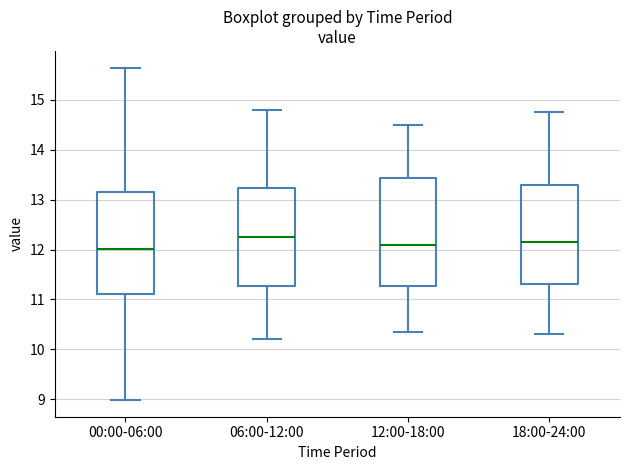

Where does the median line of the box for 06:00-12:00 sit on the y-axis? The values are not printed on the chart, so give them approximately, as read against the axis.

12.3